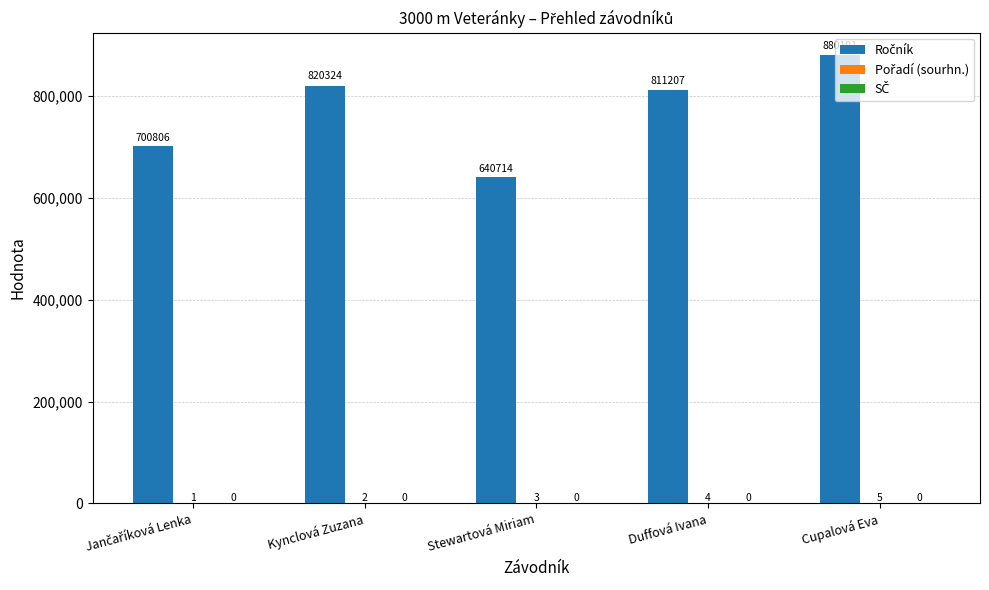

What is the maximum value shown in the chart?

880101